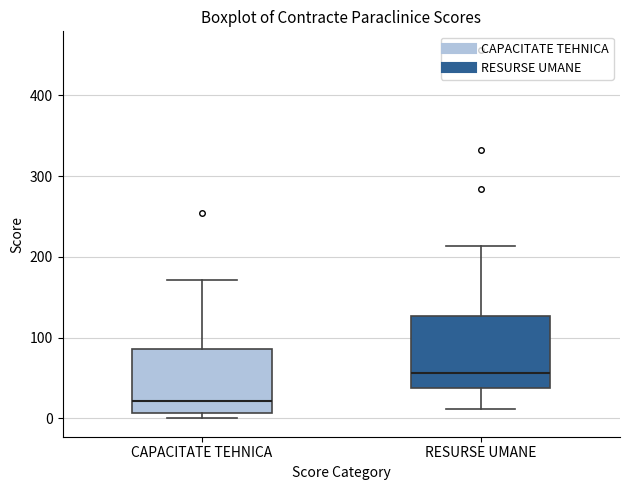

Reading left to right, transcribe this box plot: for each box, give where its median line is, the range the box spans, and where its two whiskers end, as read against the y-axis. The values are not printed on the chart, so give them approximately, as read against the axis.

CAPACITATE TEHNICA: median 20, box 10 to 90, whiskers 0 to 170
RESURSE UMANE: median 60, box 40 to 130, whiskers 10 to 210